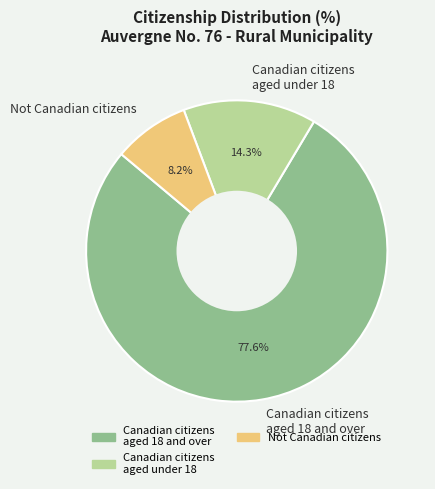

Rank the categories by value from highest to lowest.

Canadian citizens aged 18 and over, Canadian citizens aged under 18, Not Canadian citizens